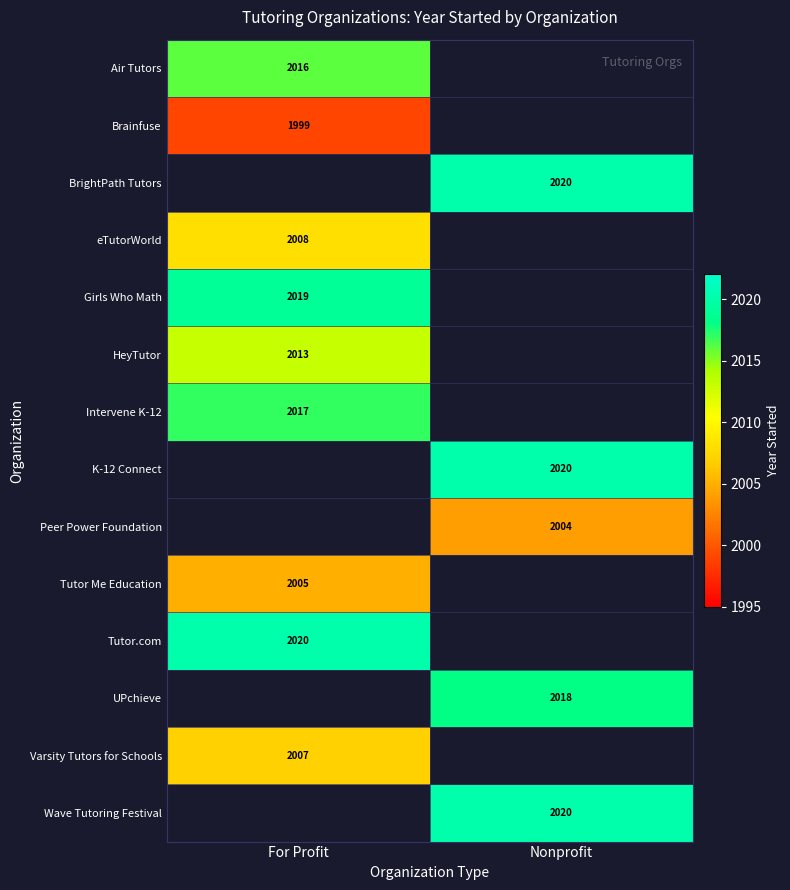

How many series are shown in this chart?

14